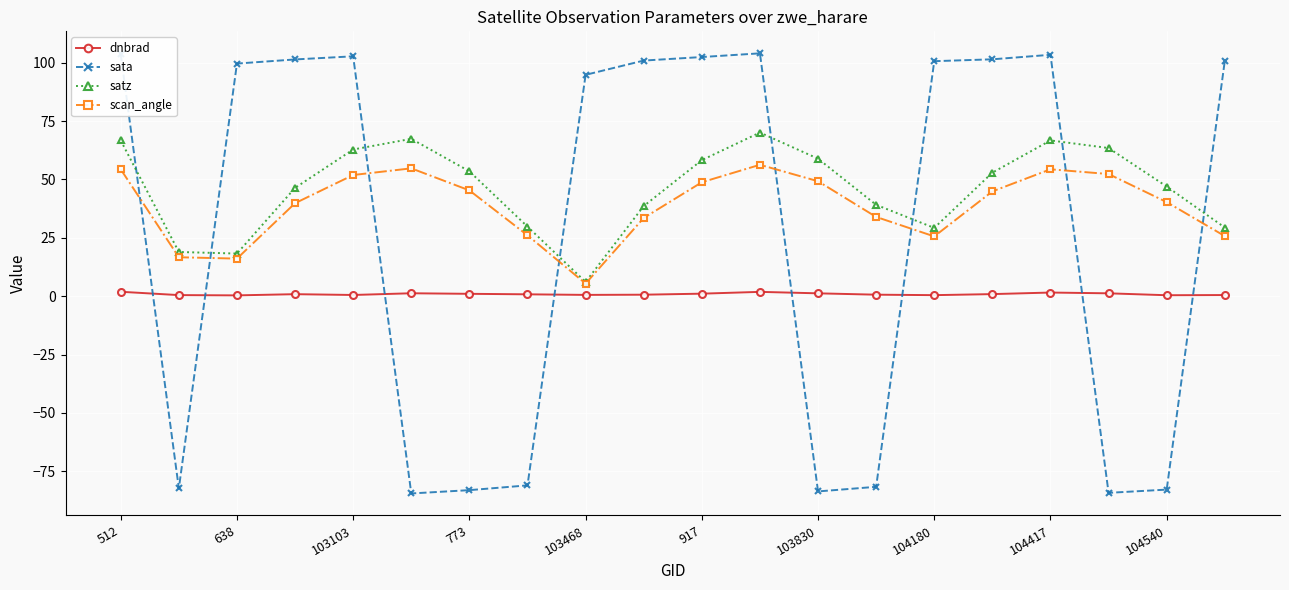

List the series in order of their peak value, highest first.

sata, satz, scan_angle, dnbrad